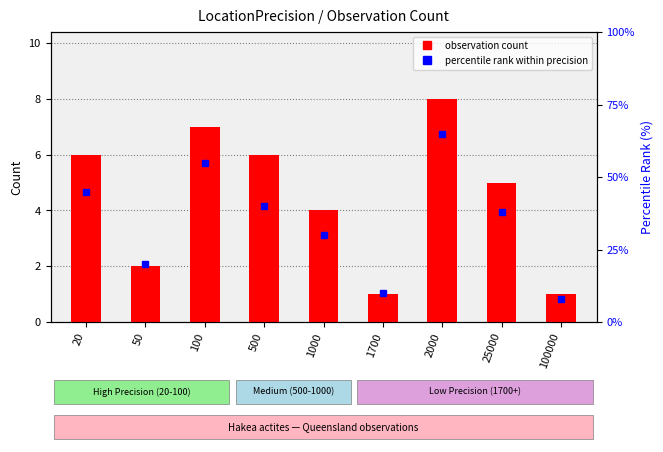

What is the highest value of the percentile rank series?

65